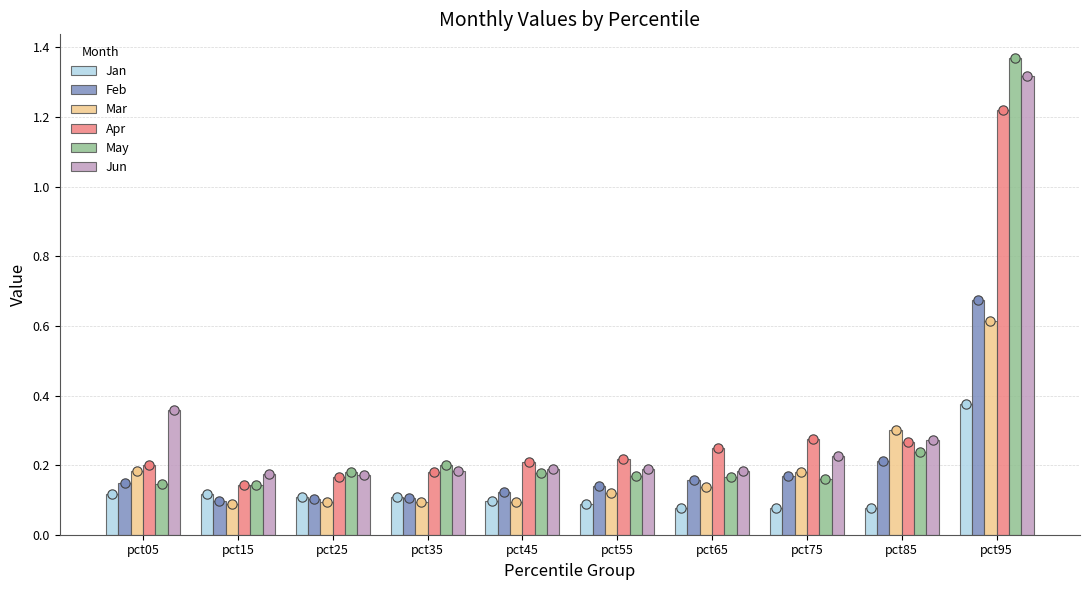

Which series reaches the minimum Y coordinate?

Jan